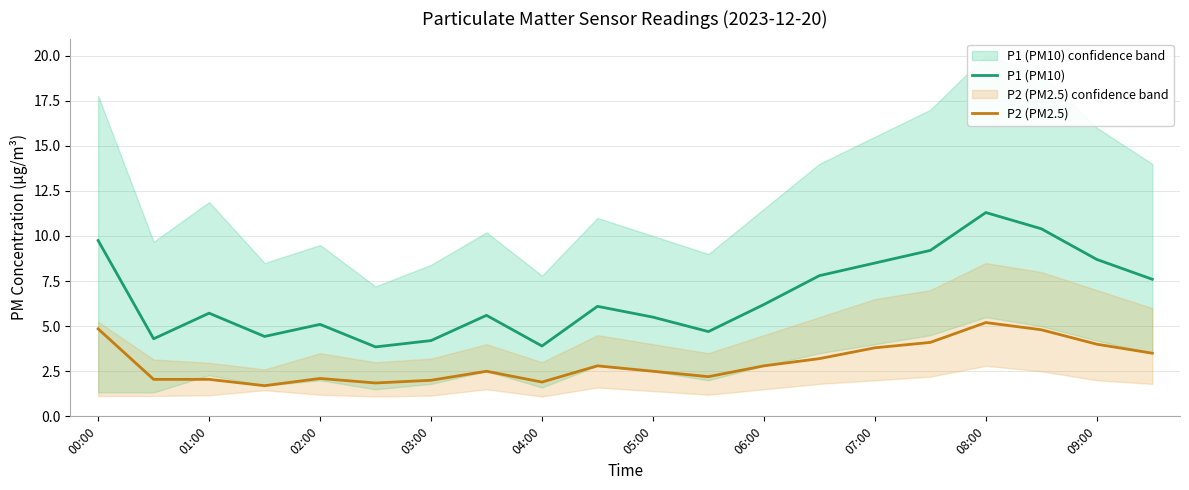

What is the minimum value for P1 (PM10)?

3.9